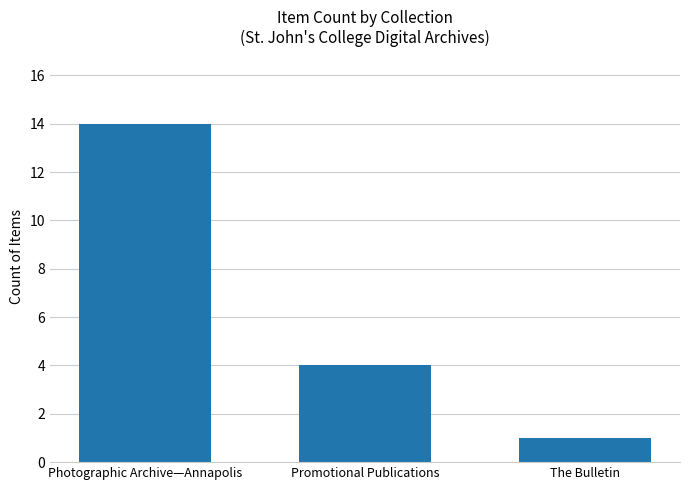

Which label corresponds to the smallest value in the chart?

The Bulletin